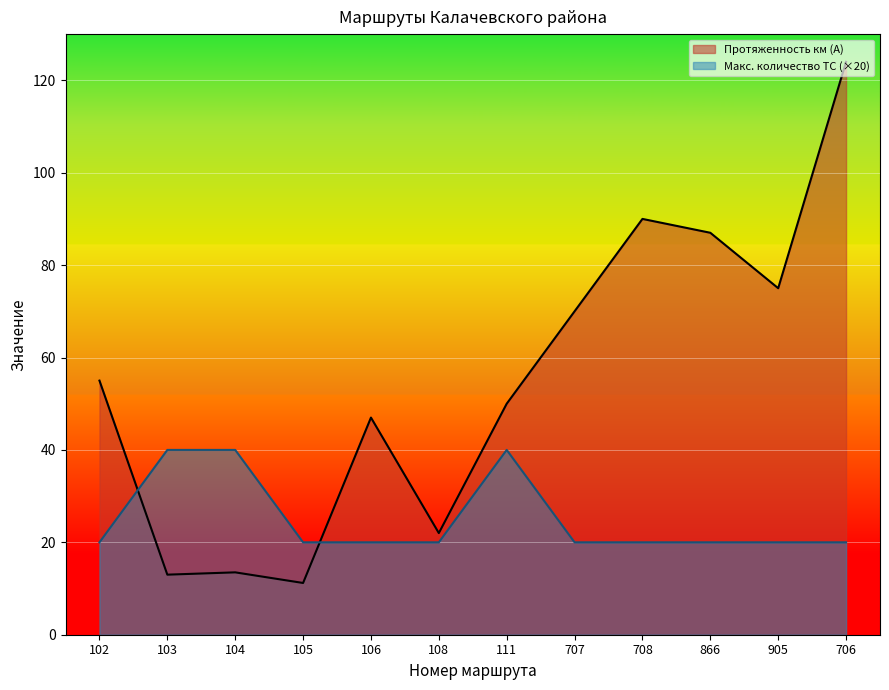

Is it true that Протяженность км (А) equals 25.0 at 706?

False